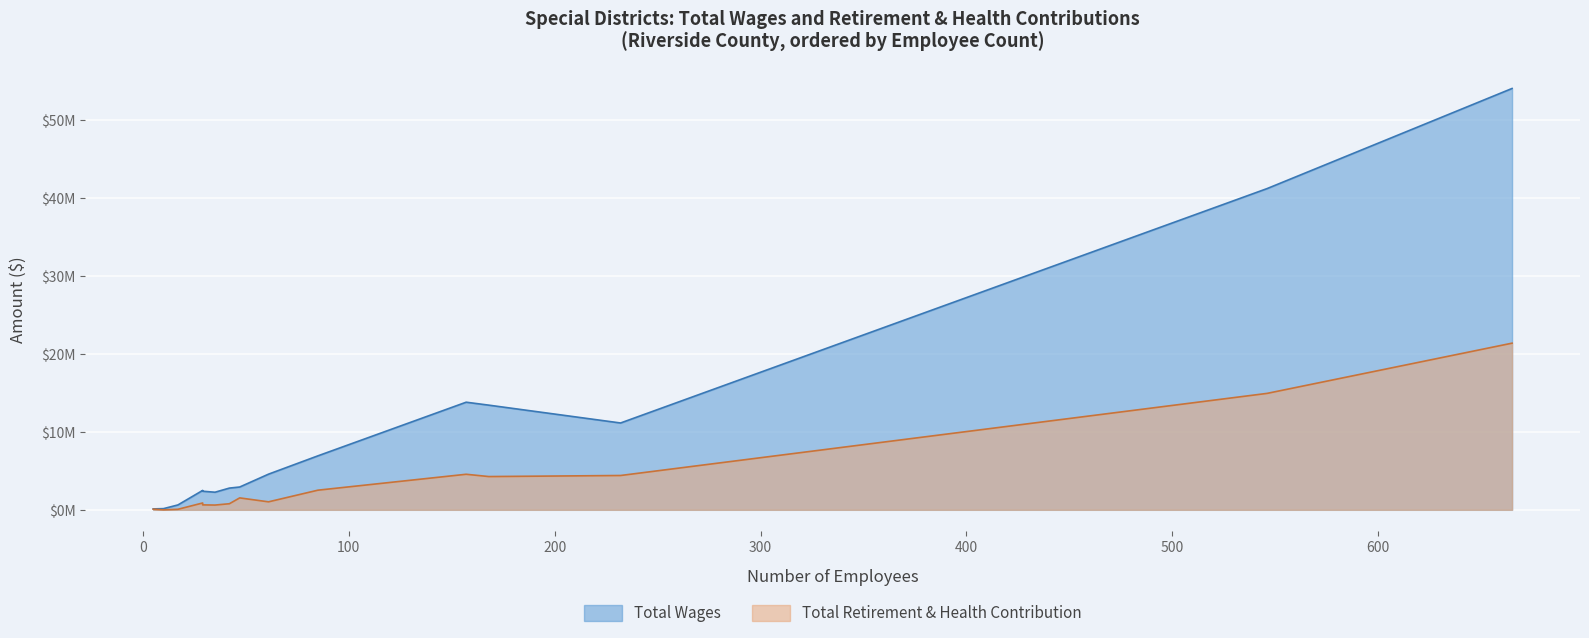

The Total Wages series shows 9266310 at Desert Water Agency. True or false?

False